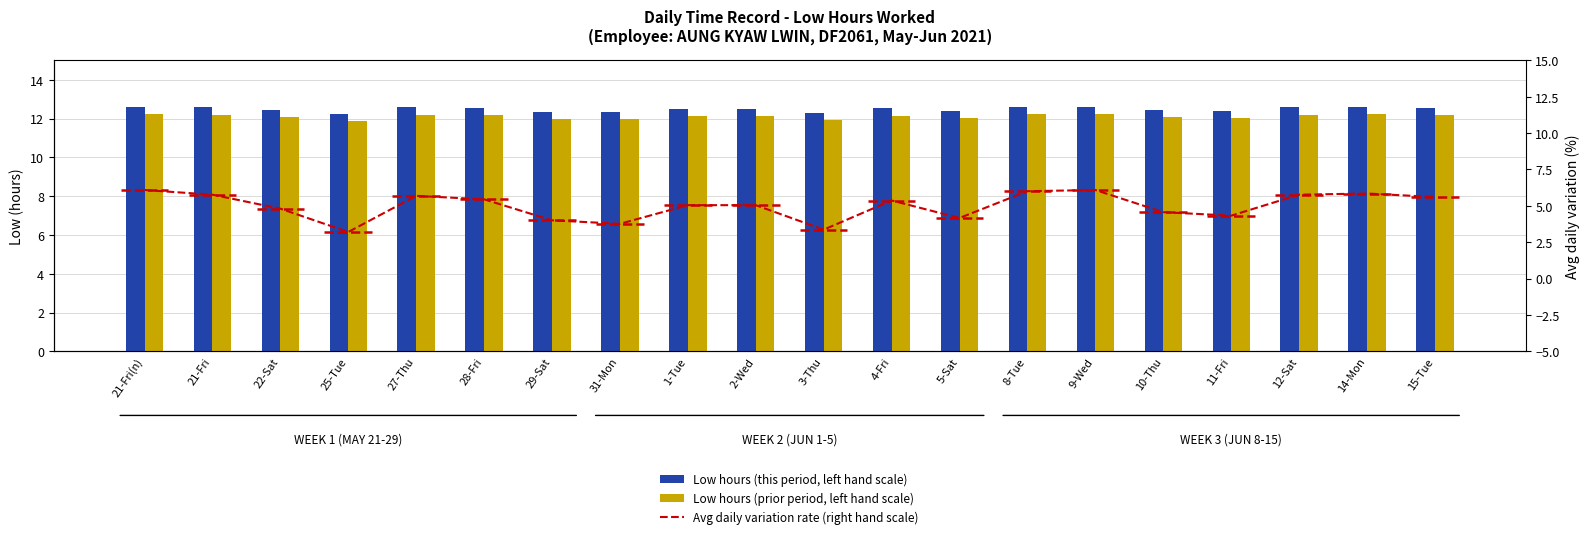

The value of Avg daily variation rate (right hand scale) at 1-Tue is 5.0. True or false?

True